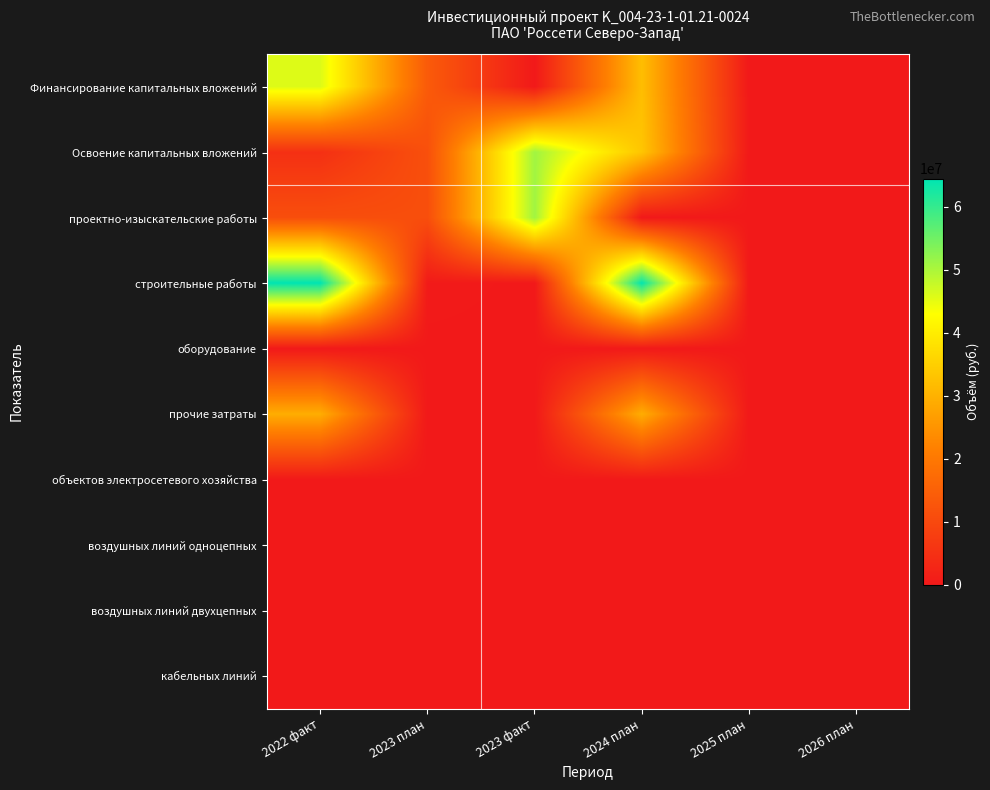

Between 2022 факт and 2023 план, which series saw the biggest shift?

строительные работы